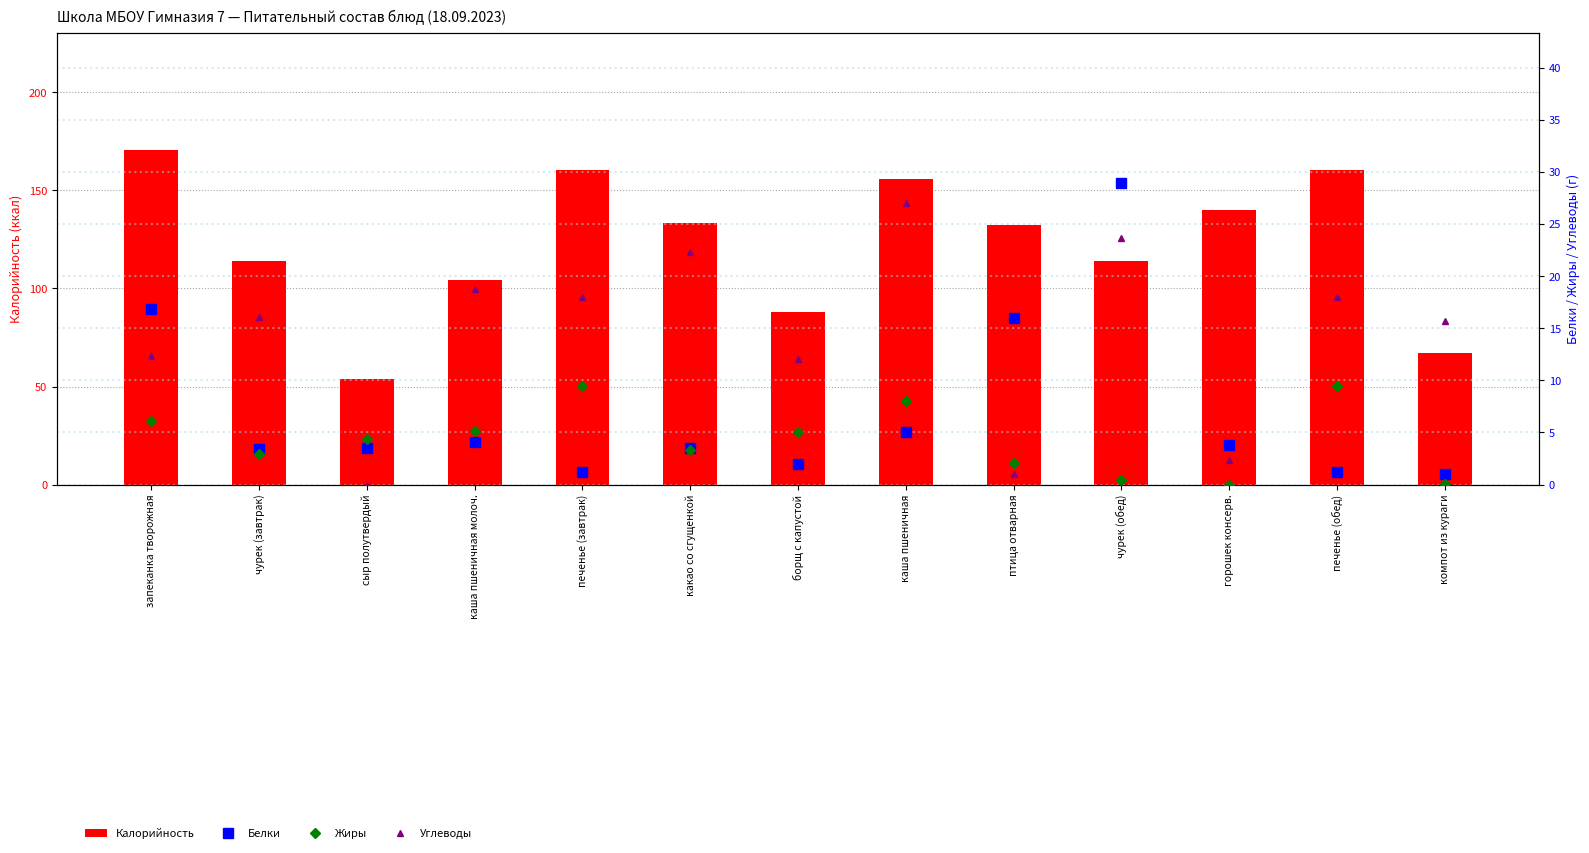

What is the average value of the Калорийность series?

122.6